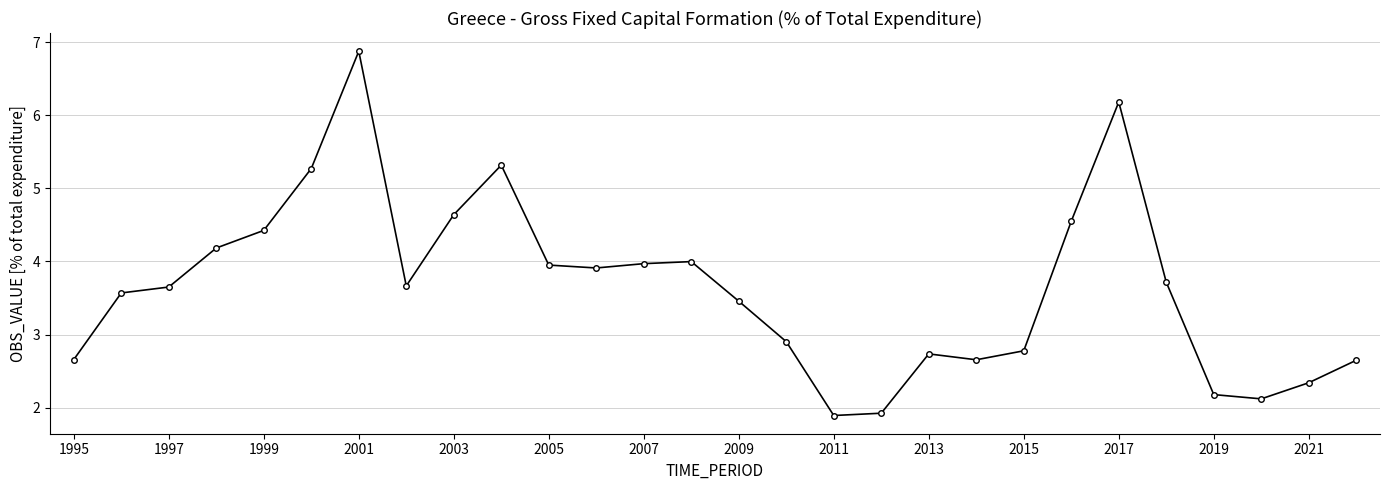

What is the minimum value shown in the chart?

1.9